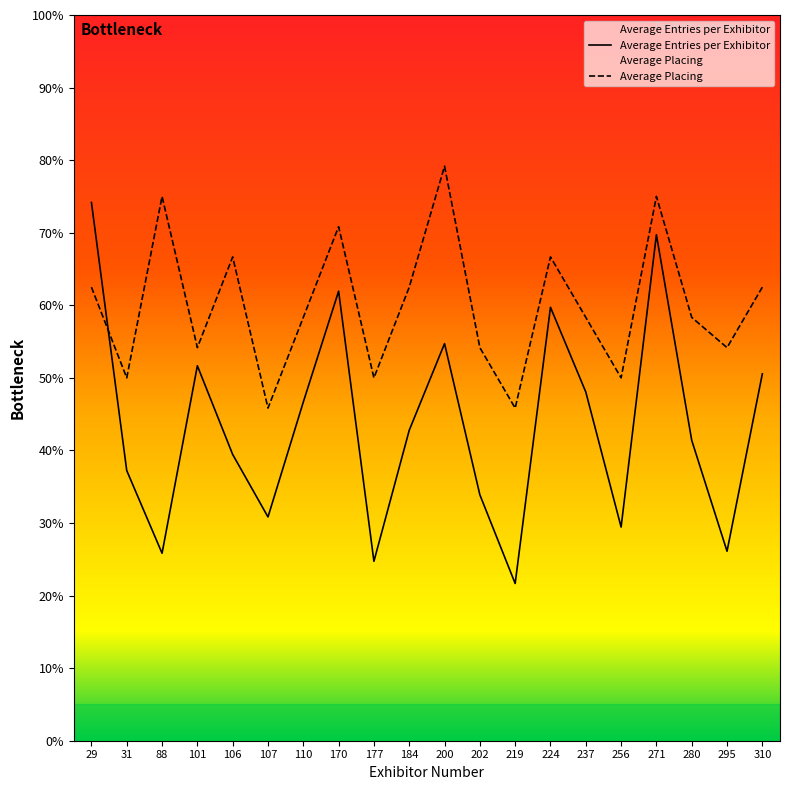

Which series ends up on top after the final intersection of Average Entries per Exhibitor and Average Placing?

Average Placing